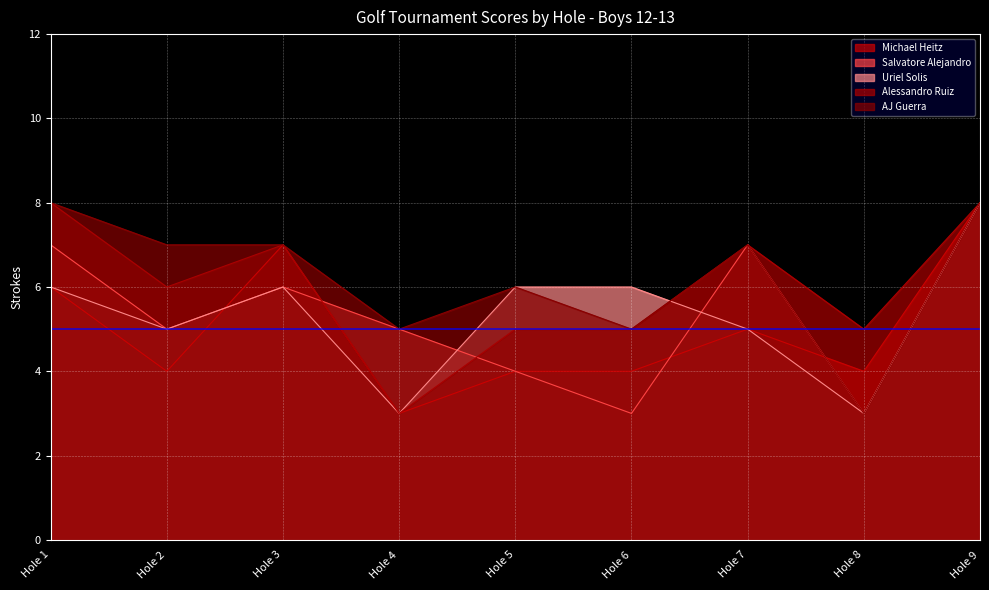

What is the value of the Alessandro Ruiz point at the 7th from the left?

7